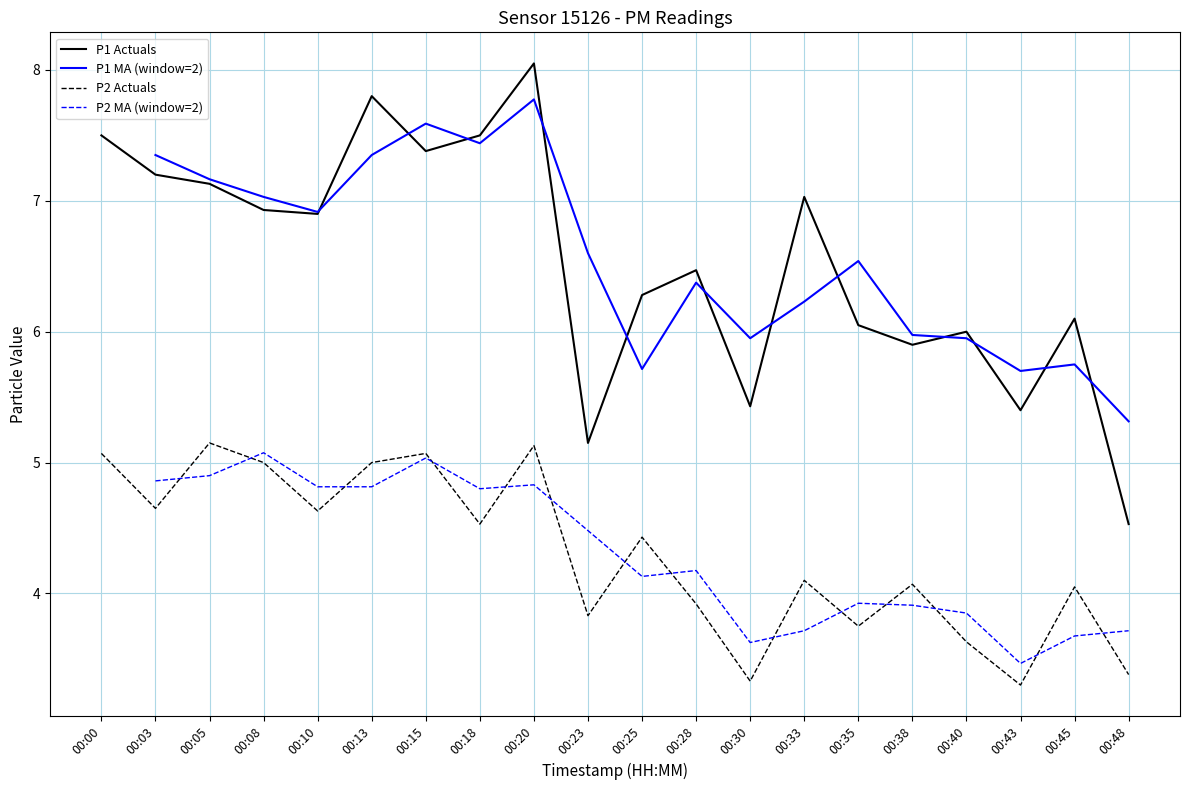

Which has a higher value, 00:33 or 00:23?

00:33